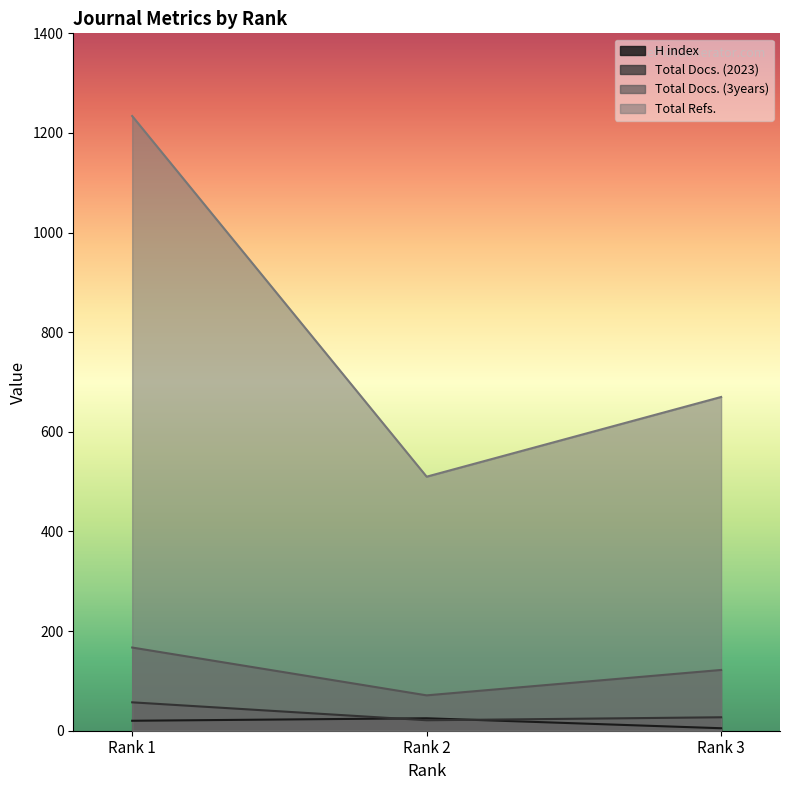

At which category does the chart reach its minimum across all series?

Rank 3